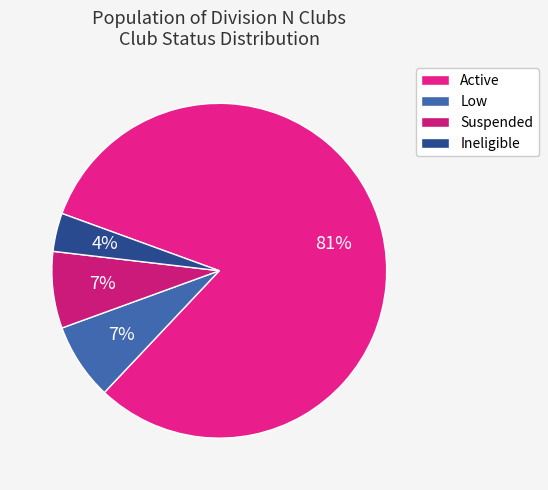

True or false: Suspended accounts for 1% of the total.

False